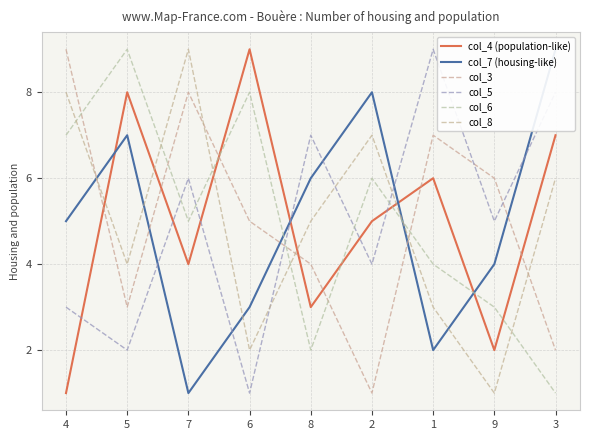

Is the value of col_6 at 4 greater than the value of col_4 (population-like) at 5?

No